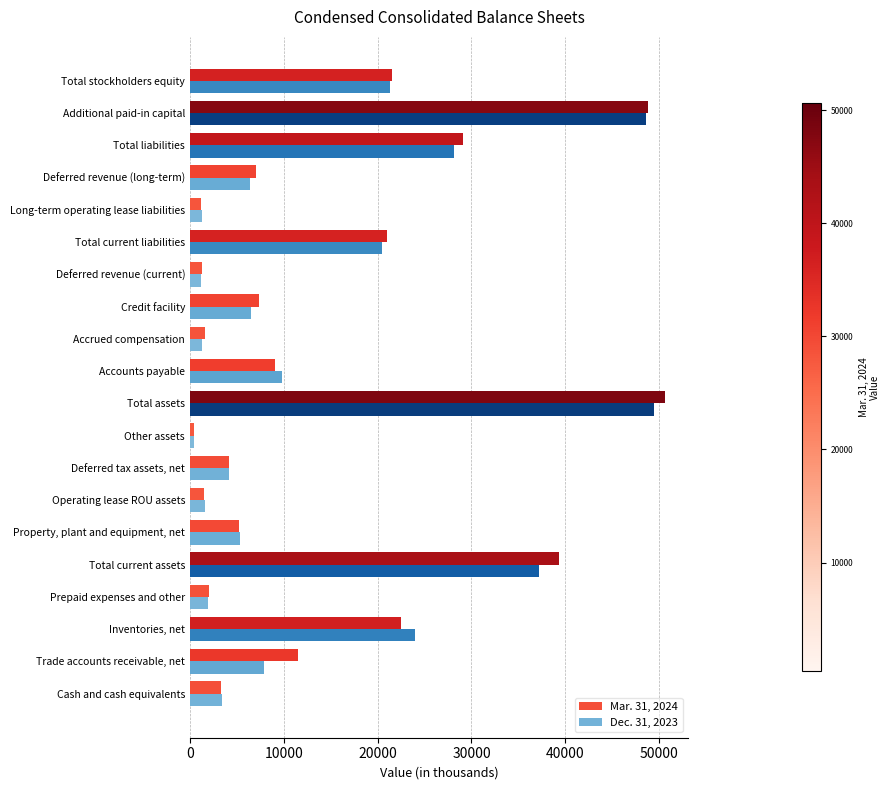

List the series in order of their peak value, lowest first.

Dec. 31, 2023, Mar. 31, 2024